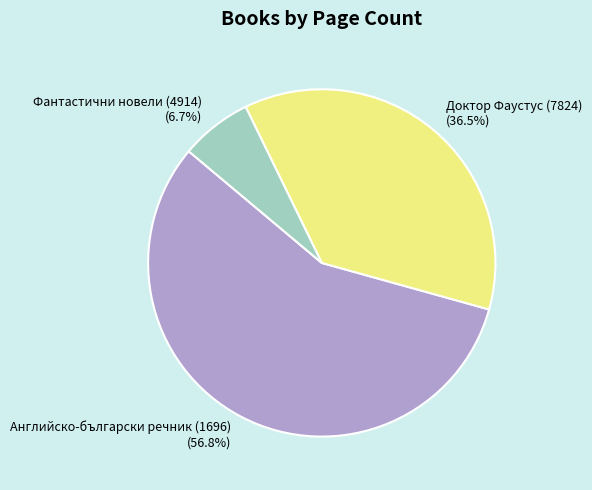

Approximately how many times larger is the value at Фантастични новели (4914) compared to Английско-български речник (1696)?

0.1